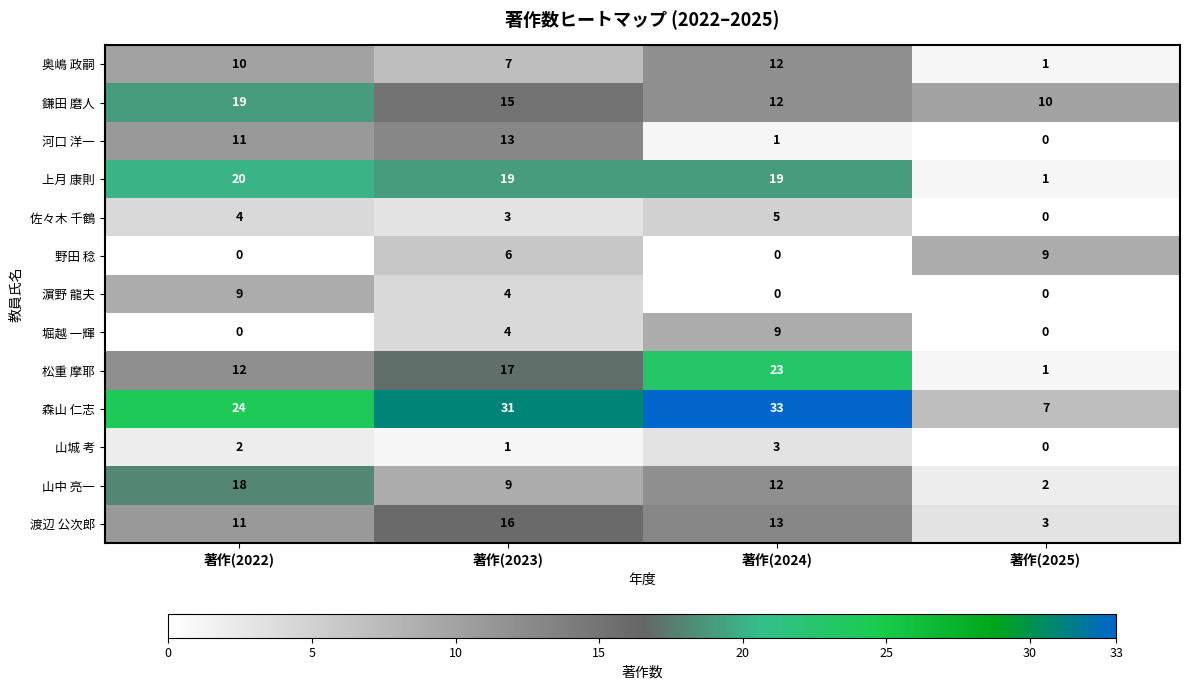

What is the greatest value displayed?

33